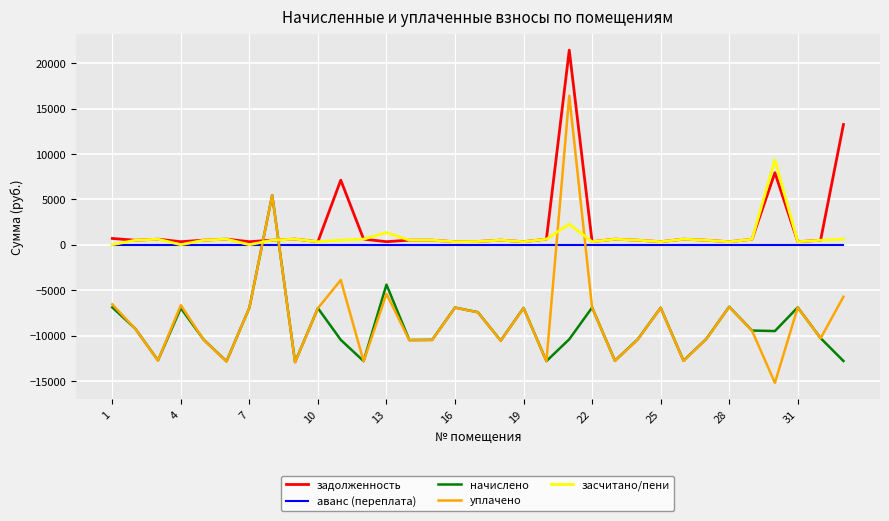

How many values in the засчитано/пени series are below 504?

16